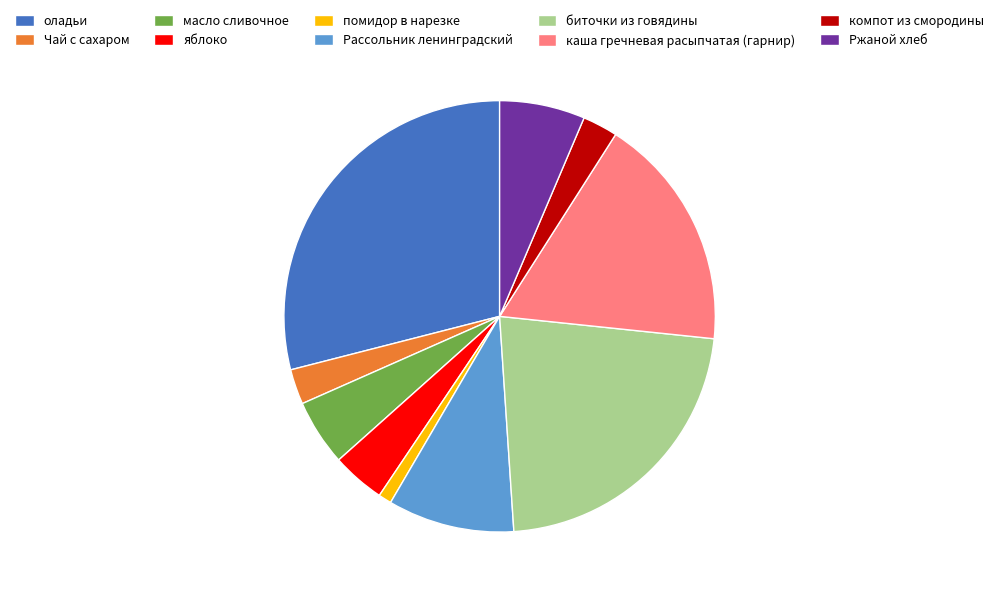

What is the ratio of the value at каша гречневая расыпчатая (гарнир) to the value at компот из смородины?

6.7